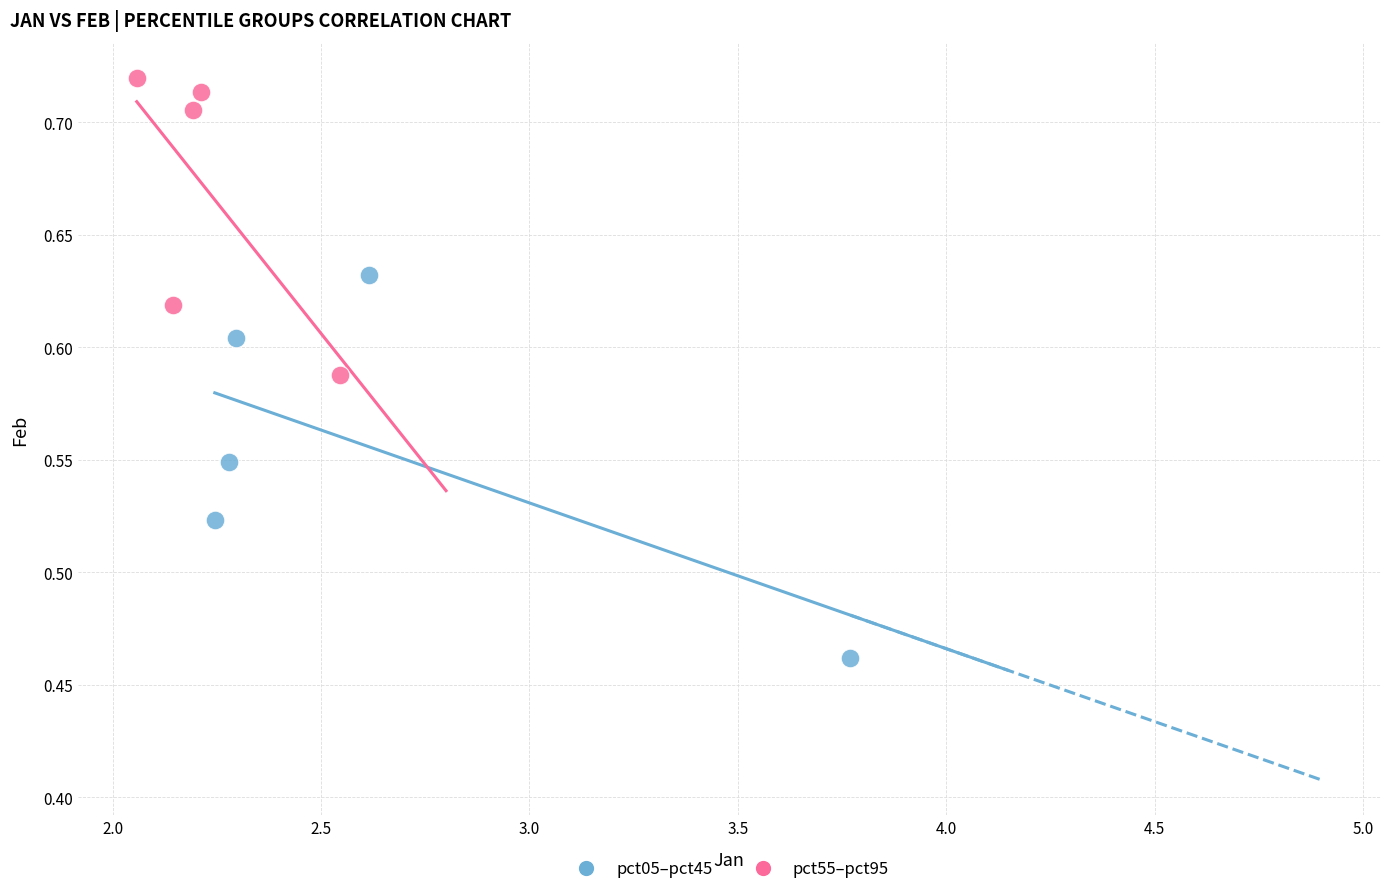

Which series reaches the minimum Y coordinate?

pct05–pct45